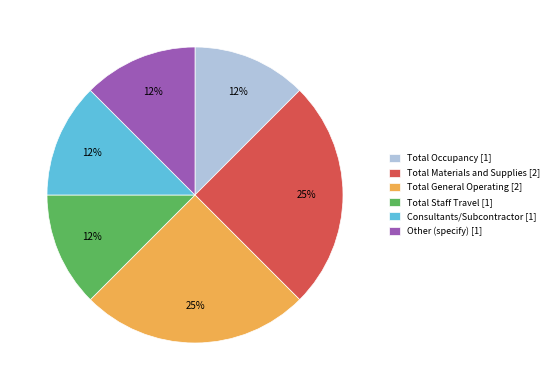

How many segments does this pie chart have?

6